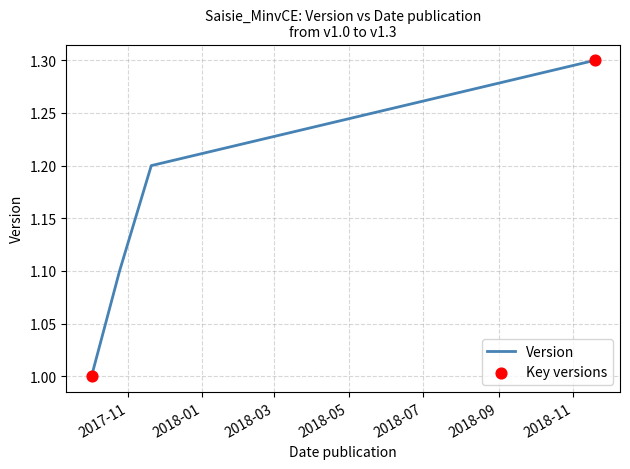

What is the sum of all values?

4.6